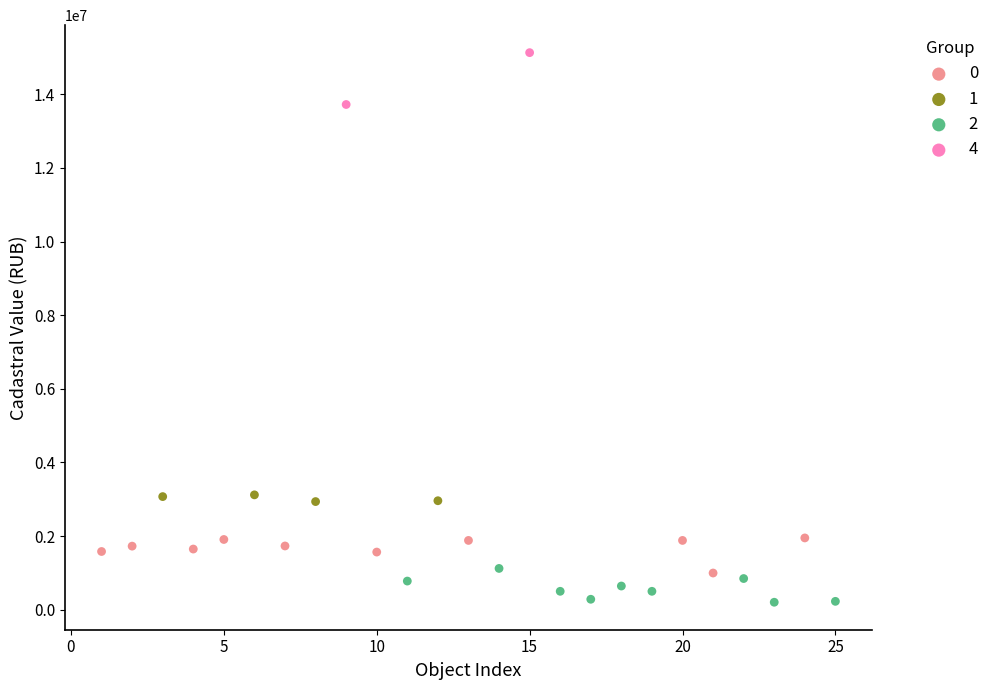

Which series reaches the maximum Y coordinate?

4